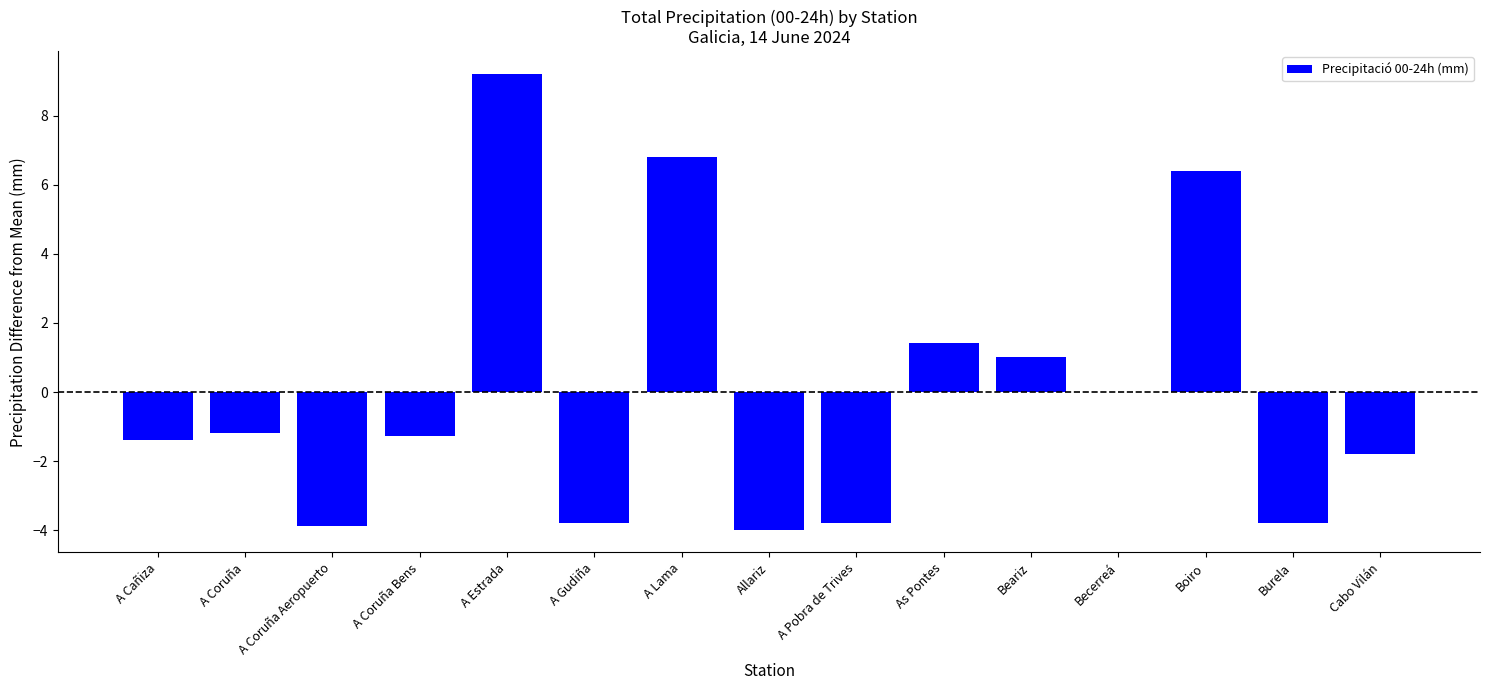

Are the bars grouped side by side (vs. stacked)?

No